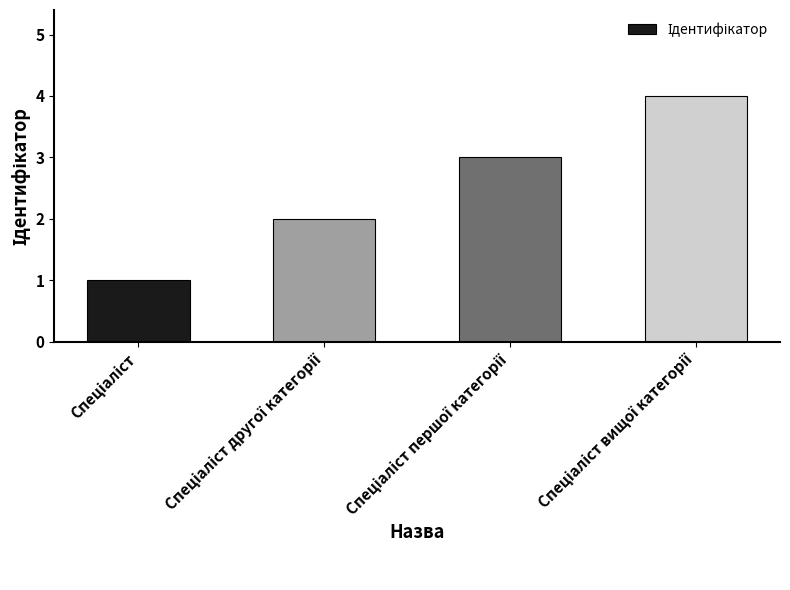

What is the sum of all values?

10